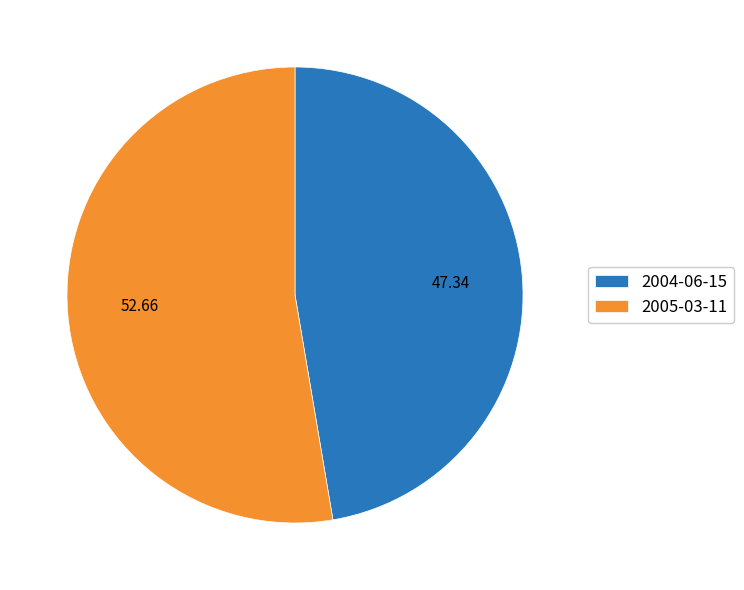

Rank the categories by value from lowest to highest.

2004-06-15, 2005-03-11